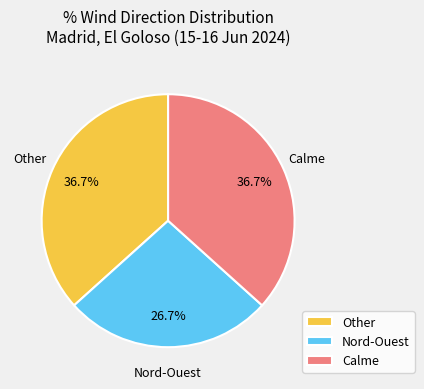

How many slices are in this pie chart?

3